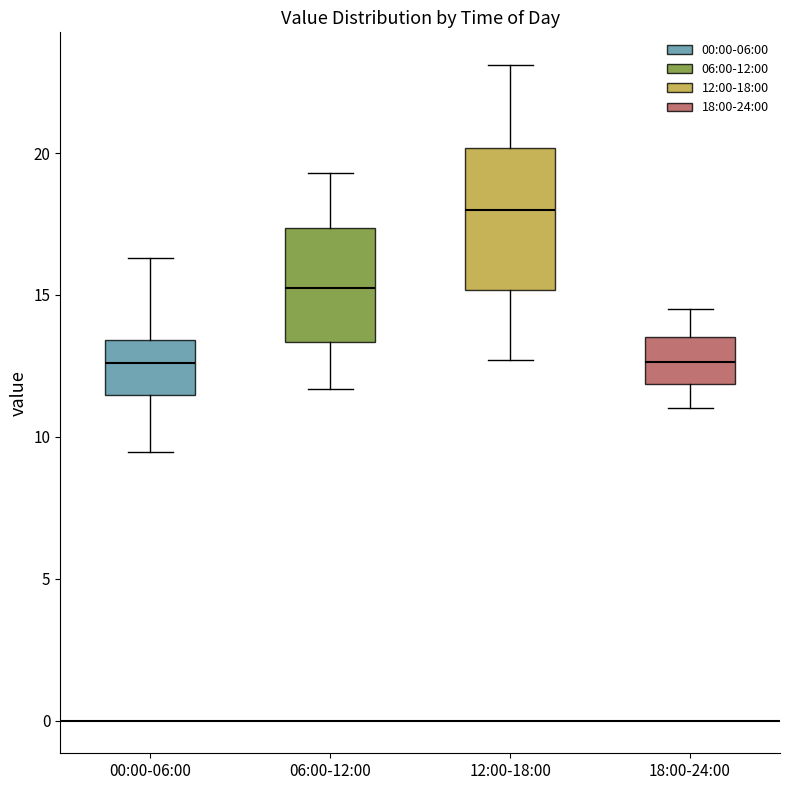

Reading left to right, read every box against the y-axis: the position of its median line, the range the box covers, and the ends of its whiskers. The values are not printed on the chart, so give them approximately, as read against the axis.

00:00-06:00: median 12.5, box 11.5 to 13.5, whiskers 9.5 to 16.5
06:00-12:00: median 15.5, box 13.5 to 17.5, whiskers 11.5 to 19.5
12:00-18:00: median 18.0, box 15.0 to 20.0, whiskers 12.5 to 23.0
18:00-24:00: median 12.5, box 12.0 to 13.5, whiskers 11.0 to 14.5